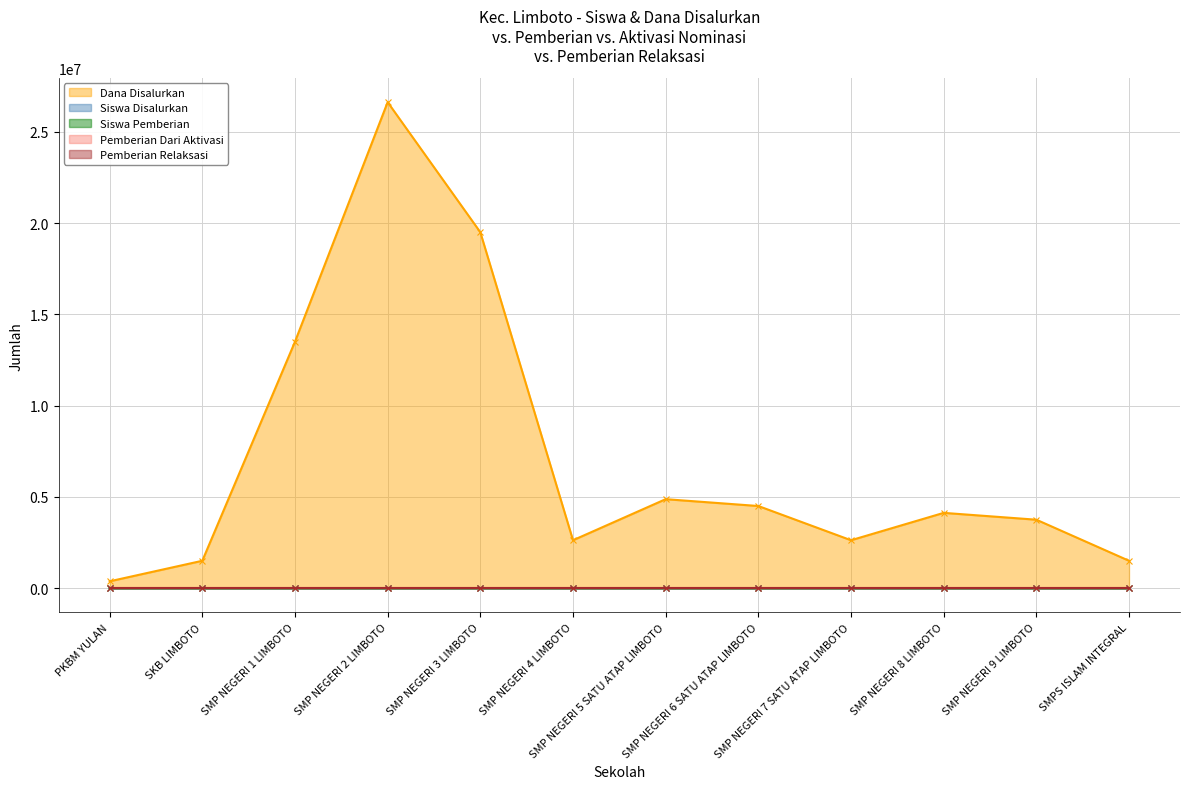

Where is the first local minimum for Dana Disalurkan?

SMP NEGERI 4 LIMBOTO